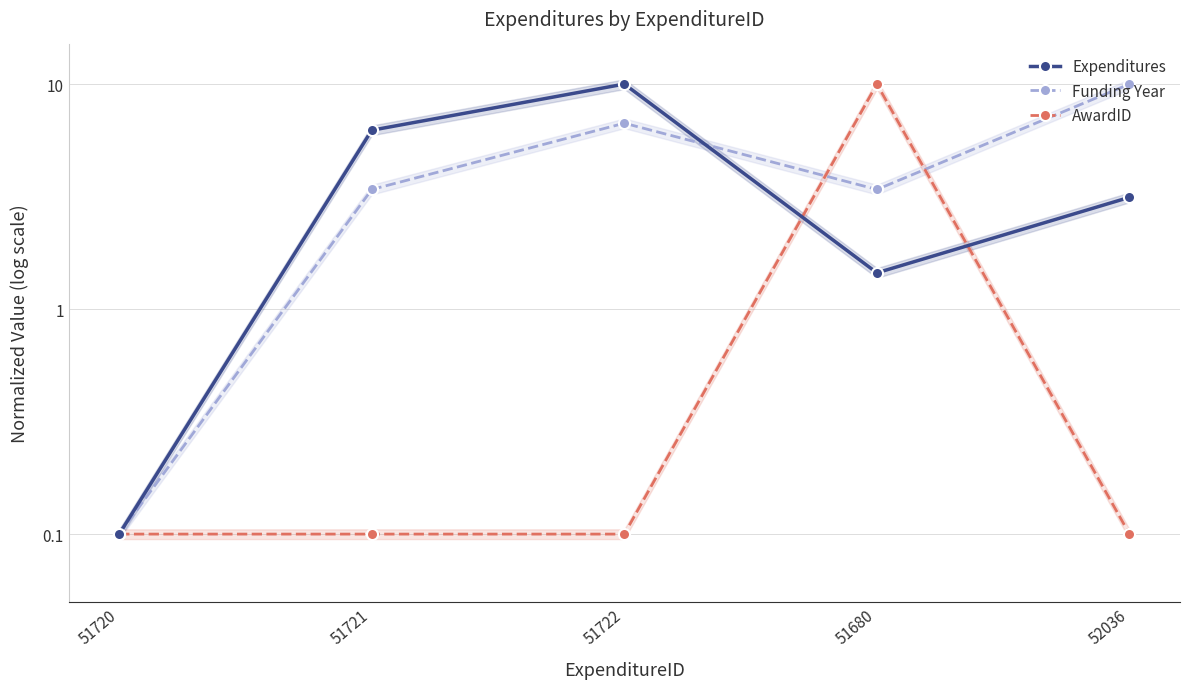

Between 51722 and 52036, which is larger?

51722